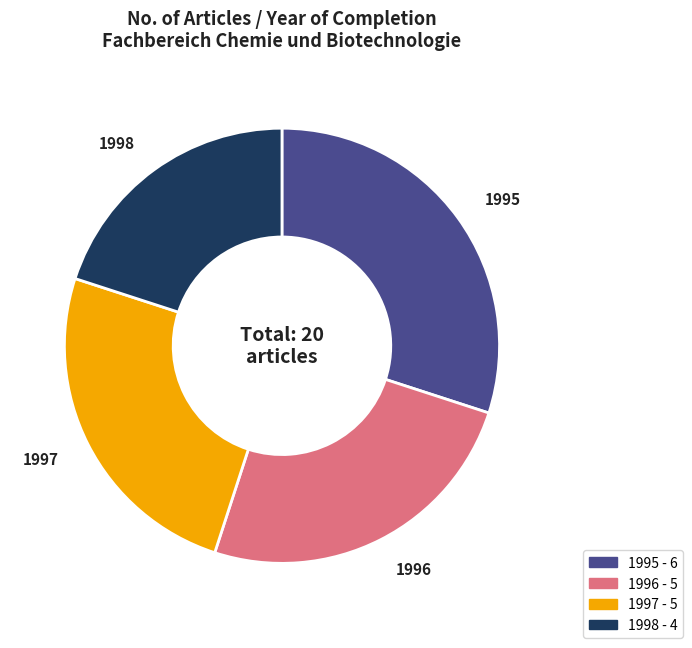

Which has a higher value, 1998 or 1995?

1995